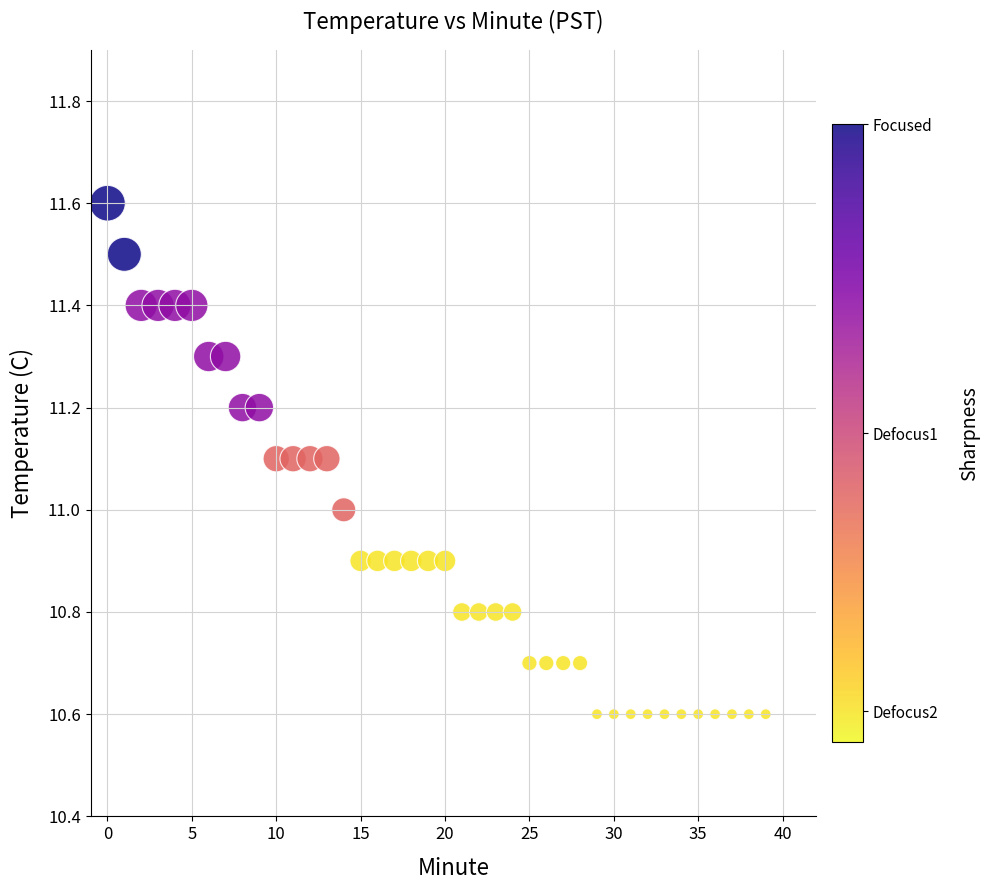

What is the range of Y values (max minus min)?

1.0